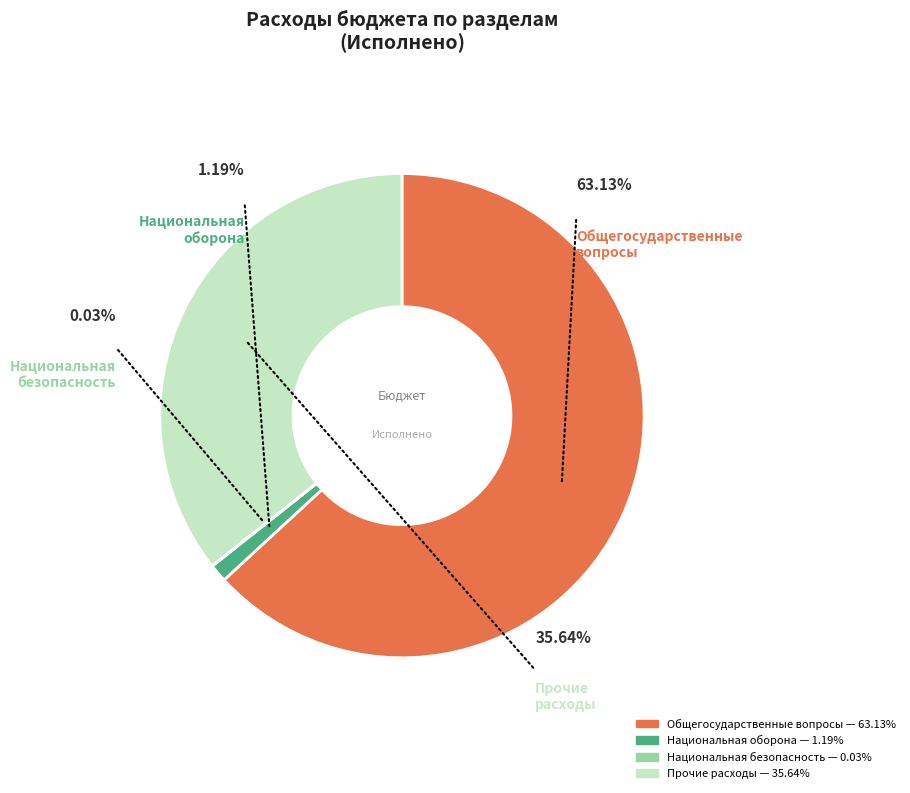

Count the number of slices in the pie.

4